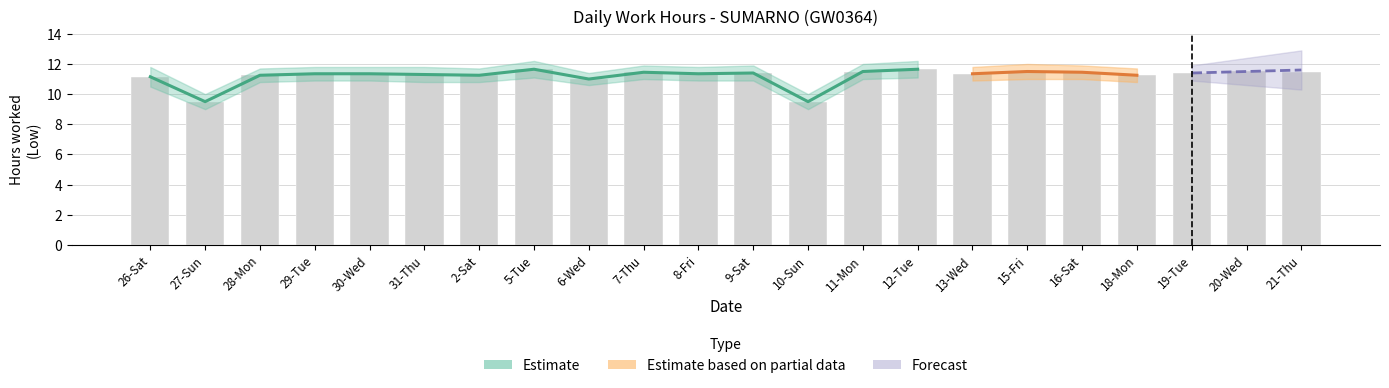

True or false: the data shows 11.7 at 5-Tue.

True